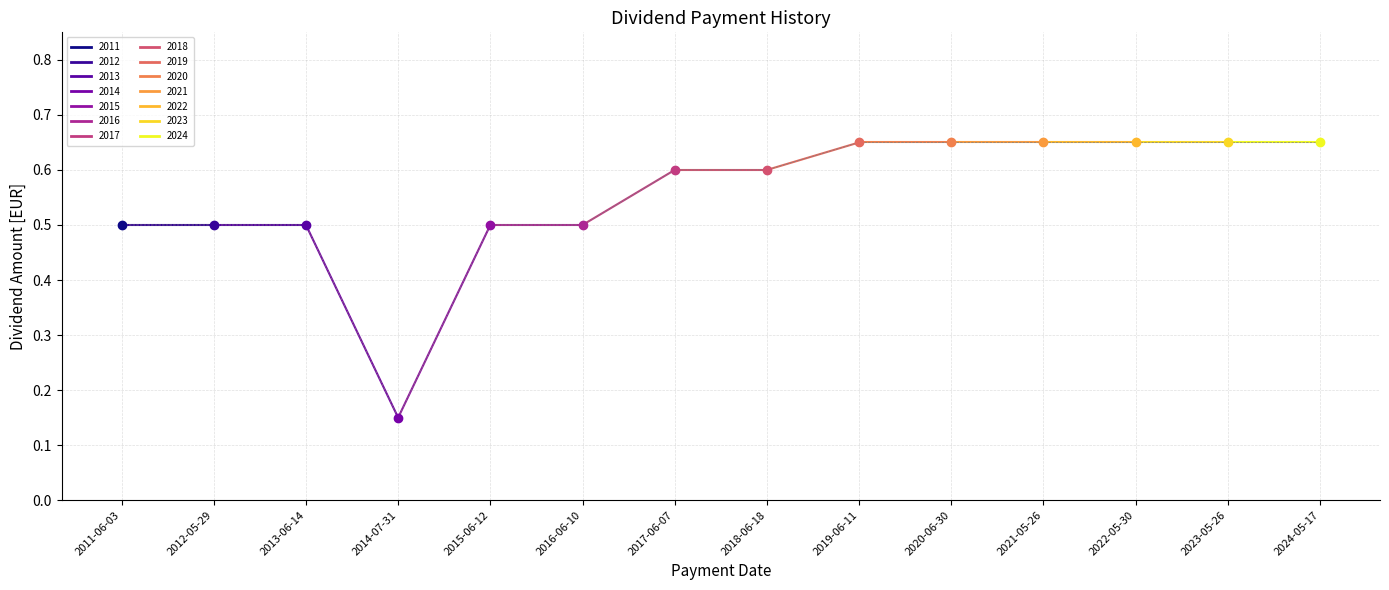

How many points are lower than both their immediate neighbors (excluding endpoints)?

1